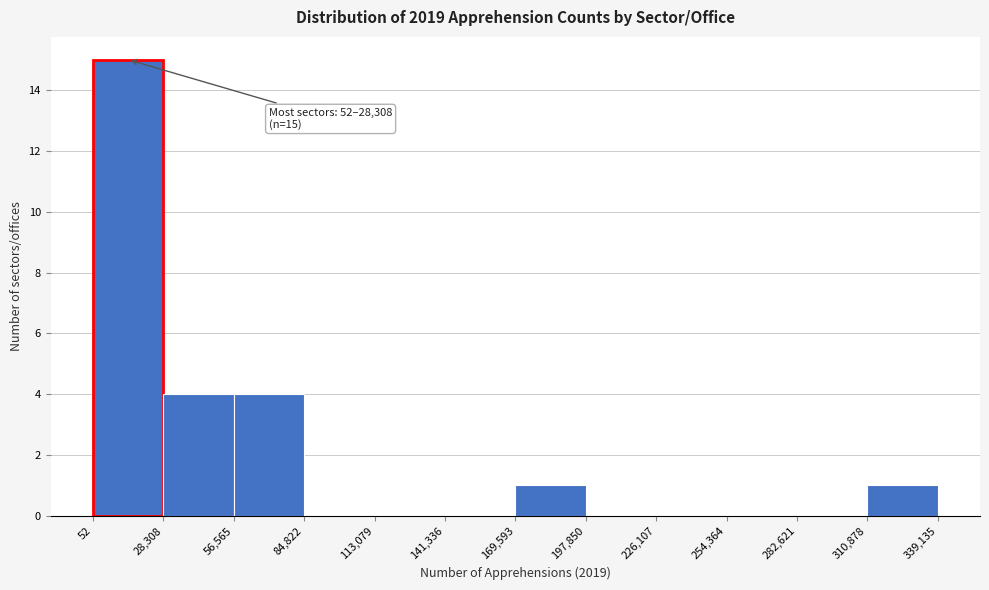

Over which range of the x-axis is the bar tallest?

52 to 28,308